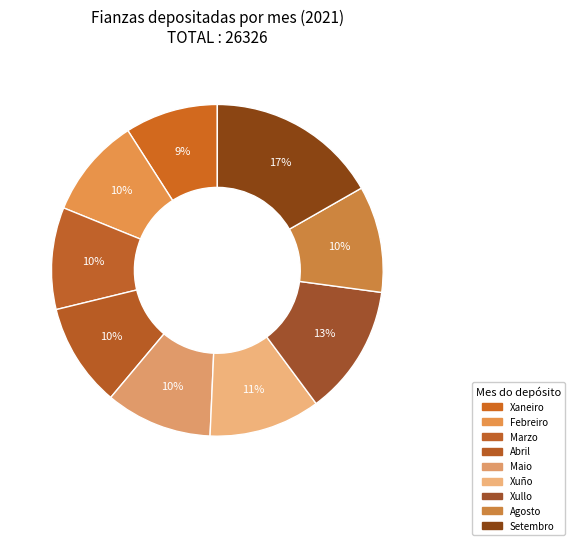

Which has a higher value, Xaneiro or Febreiro?

Febreiro